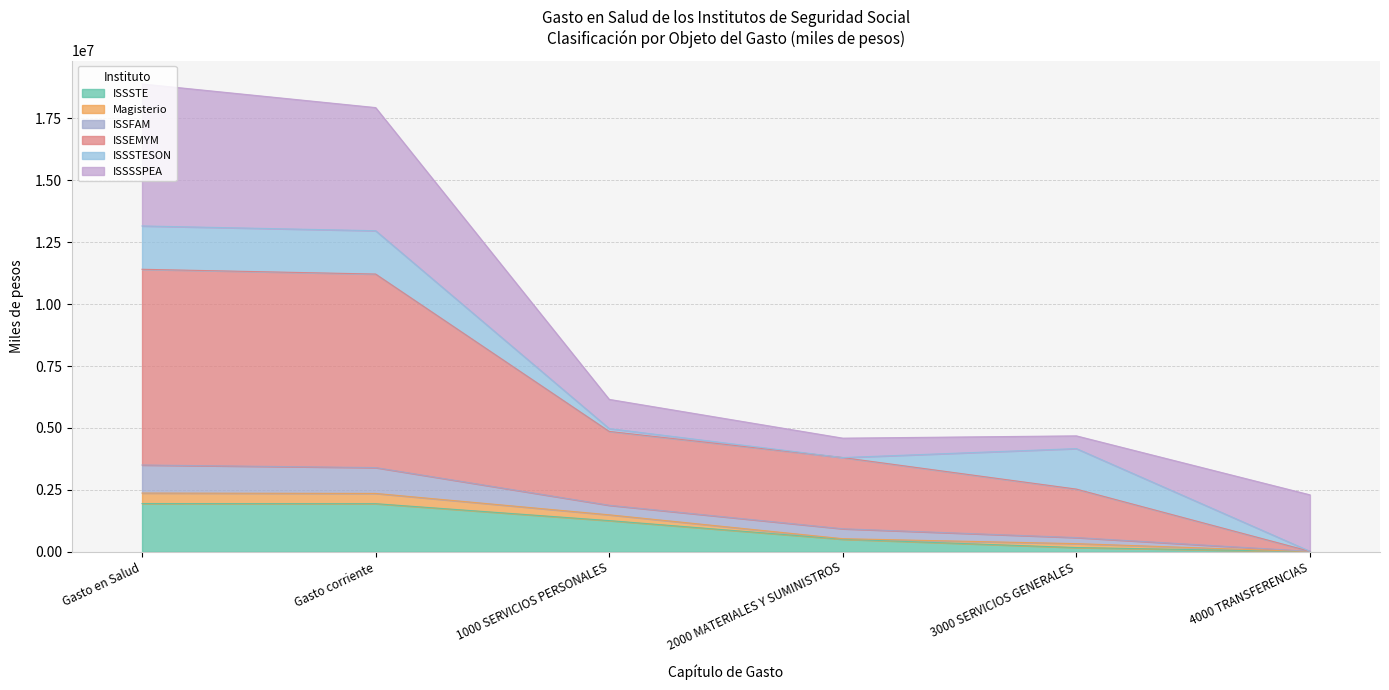

True or false: ISSSTE and ISSFAM intersect in this chart.

False